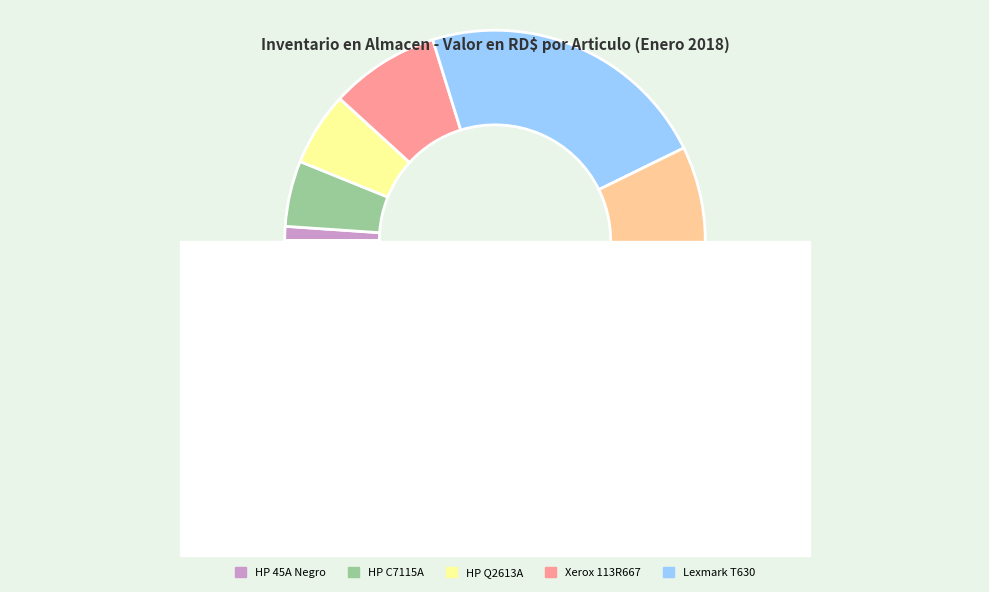

What is the smallest slice in the pie chart?

CARTUCHO ORIGINAL HP 45A NEGRO